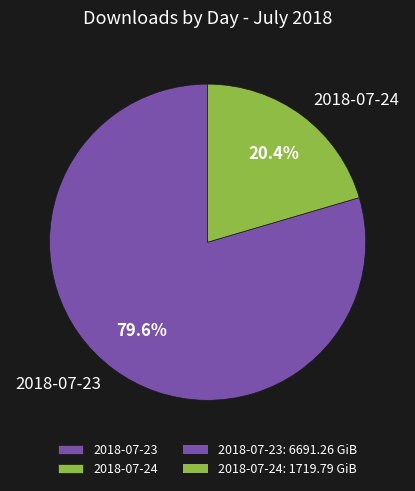

Which slice represents more than half of the pie?

2018-07-23